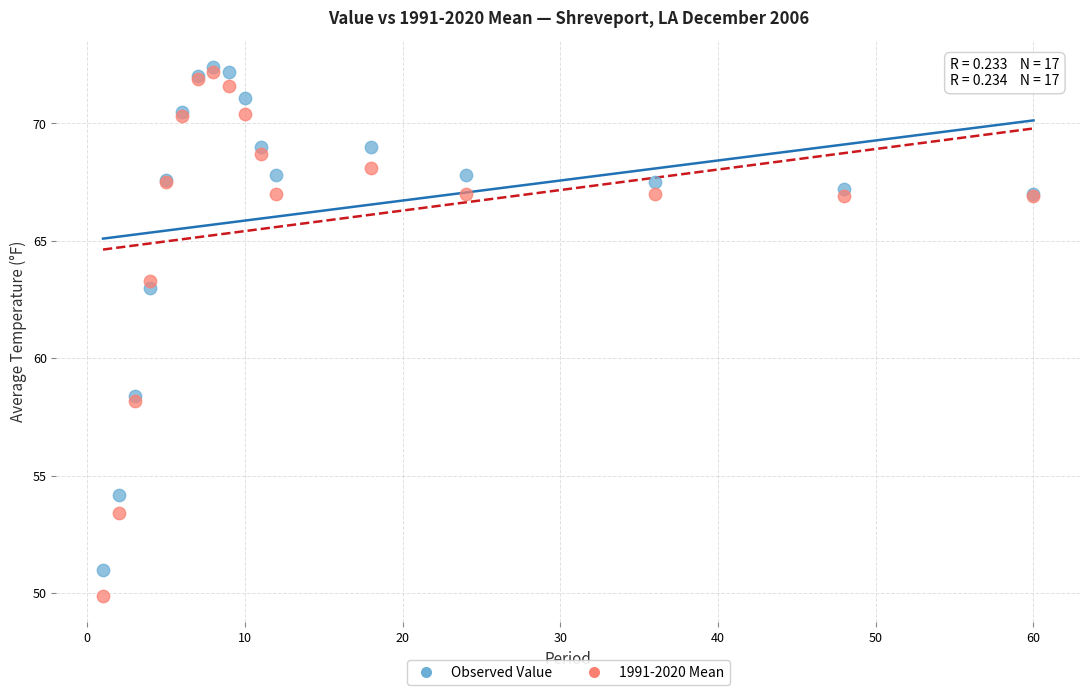

Across all series, what Y value is closest to 61?

63.0